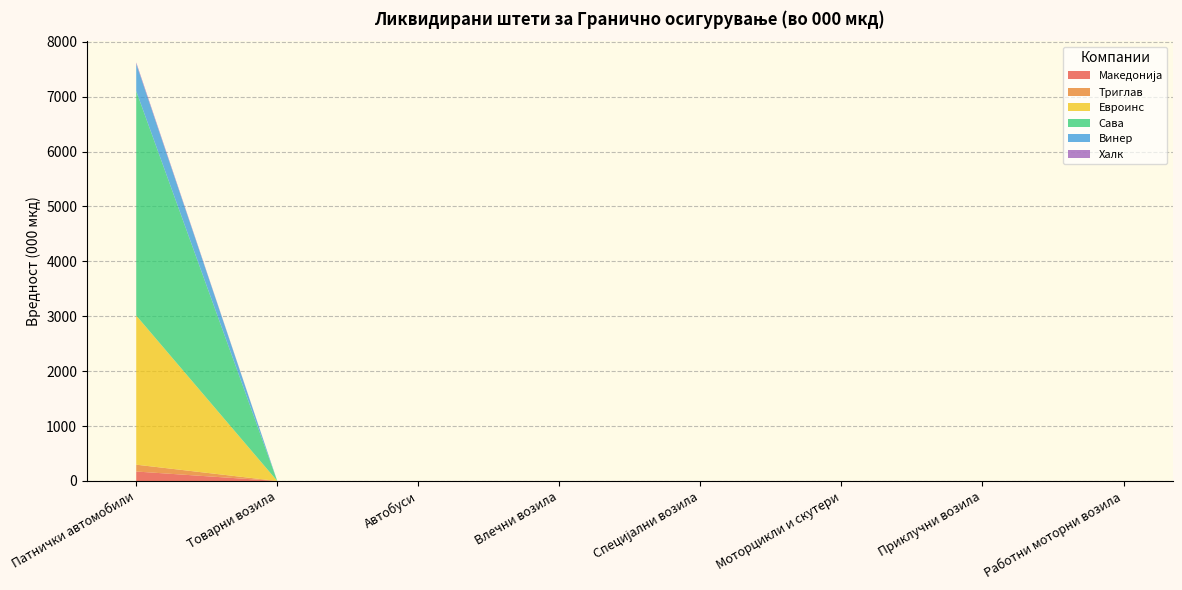

Reading left to right, transcribe all the data shown in this chart.

Македонија: Патнички автомобили=172.5	Товарни возила=0.0	Автобуси=0.0	Влечни возила=0.0	Специјални возила=0.0	Моторцикли и скутери=0.0	Приклучни возила=0.0	Работни моторни возила=0.0
Триглав: Патнички автомобили=124.5	Товарни возила=0.0	Автобуси=0.0	Влечни возила=0.0	Специјални возила=0.0	Моторцикли и скутери=0.0	Приклучни возила=0.0	Работни моторни возила=0.0
Евроинс: Патнички автомобили=2716.0	Товарни возила=0.0	Автобуси=0.0	Влечни возила=0.0	Специјални возила=0.0	Моторцикли и скутери=0.0	Приклучни возила=0.0	Работни моторни возила=0.0
Сава: Патнички автомобили=4088.0	Товарни возила=0.0	Автобуси=0.0	Влечни возила=0.0	Специјални возила=0.0	Моторцикли и скутери=0.0	Приклучни возила=0.0	Работни моторни возила=0.0
Винер: Патнички автомобили=498.0	Товарни возила=0.0	Автобуси=0.0	Влечни возила=0.0	Специјални возила=0.0	Моторцикли и скутери=0.0	Приклучни возила=0.0	Работни моторни возила=0.0
Халк: Патнички автомобили=24.1	Товарни возила=0.0	Автобуси=0.0	Влечни возила=0.0	Специјални возила=0.0	Моторцикли и скутери=0.0	Приклучни возила=0.0	Работни моторни возила=0.0